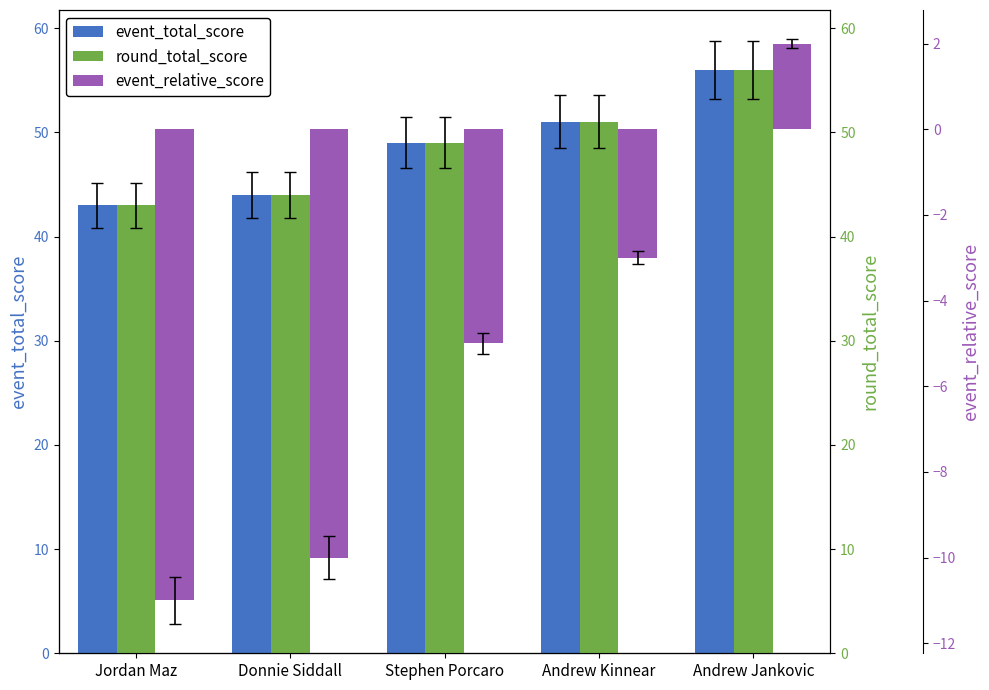

How many distinct data groups are displayed?

3